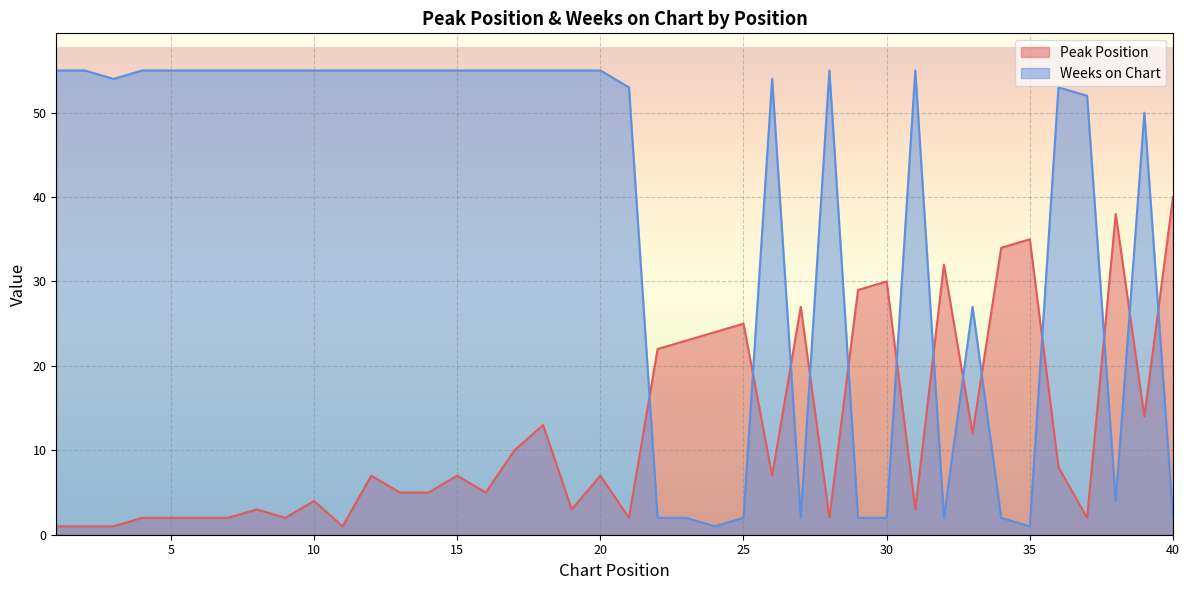

Reading left to right, what are all the values shown in this chart?

Peak Position: 1	1	1	2	2	2	2	3	2	4	1	7	5	5	7	5	10	13	3	7	2	22	23	24	25	7	27	2	29	30	3	32	12	34	35	8	2	38	14	40
Weeks on Chart: 55	55	54	55	55	55	55	55	55	55	55	55	55	55	55	55	55	55	55	55	53	2	2	1	2	54	2	55	2	2	55	2	27	2	1	53	52	4	50	2